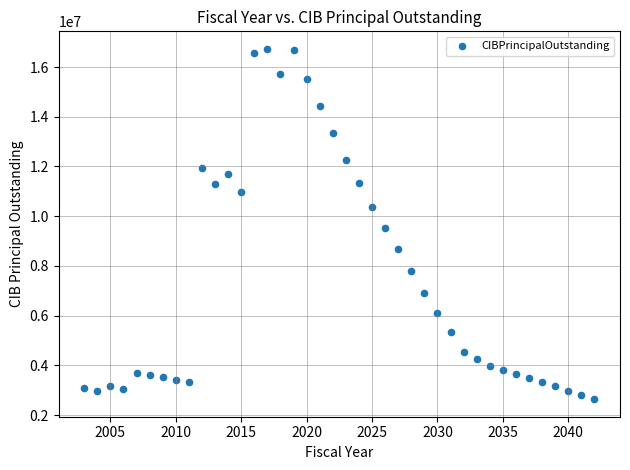

What is the range of Y values (max minus min)?

14090000